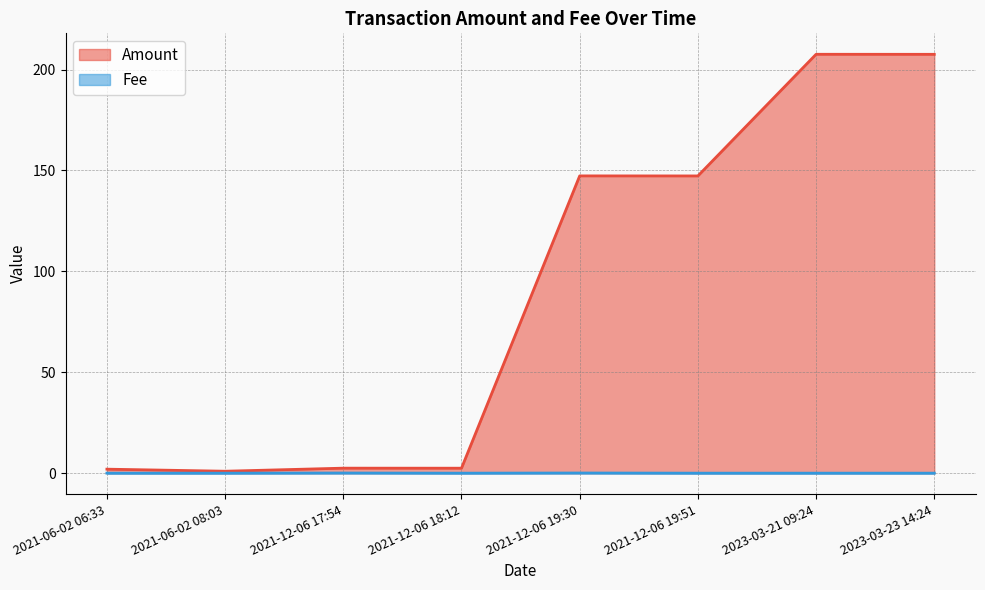

What is the minimum value for Amount?

1.0